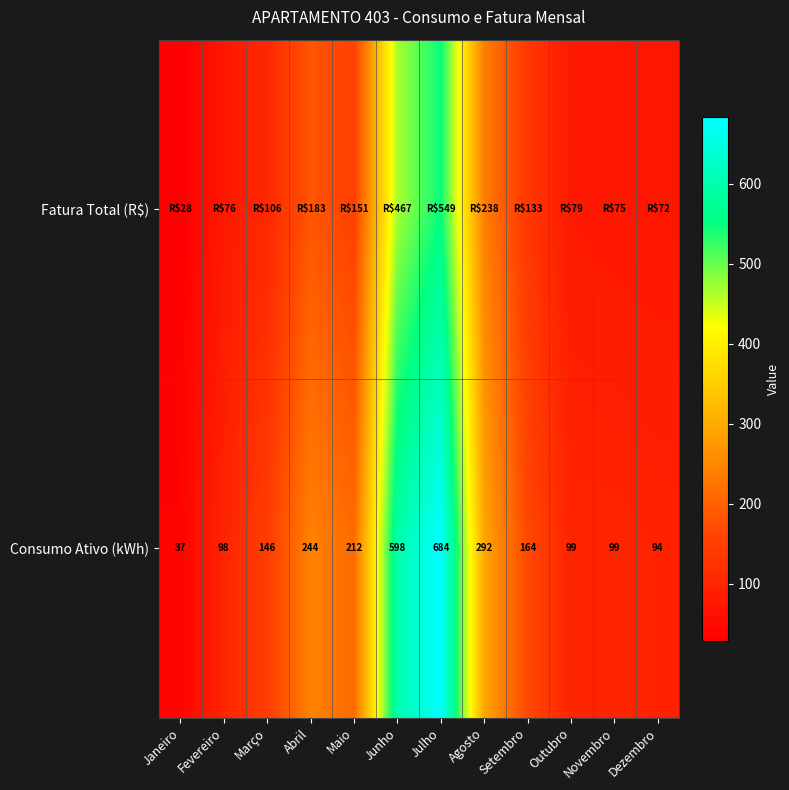

Where does the Consumo Ativo (kWh) series first go above 164?

Abril